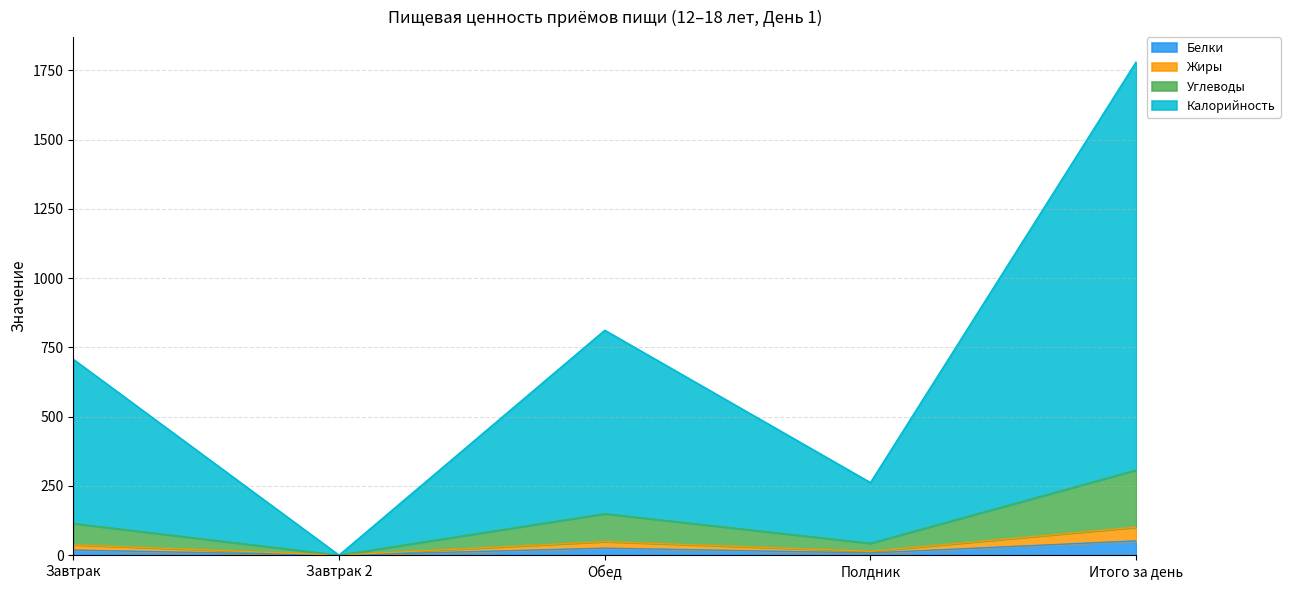

How many values in the Жиры series exceed 37?

3